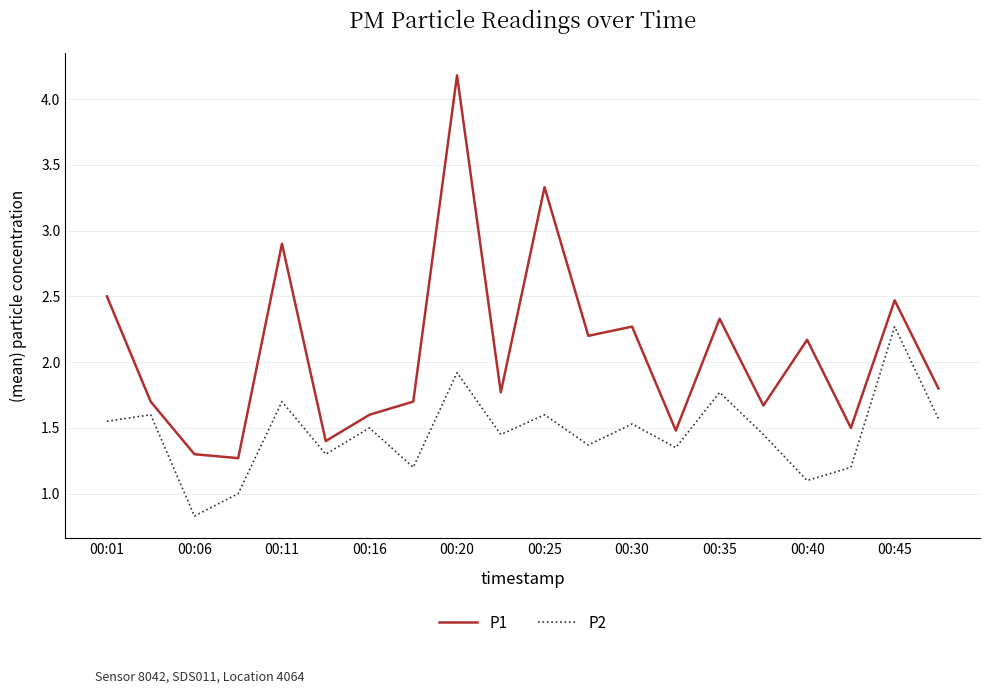

Which series has the largest total across all categories?

P1